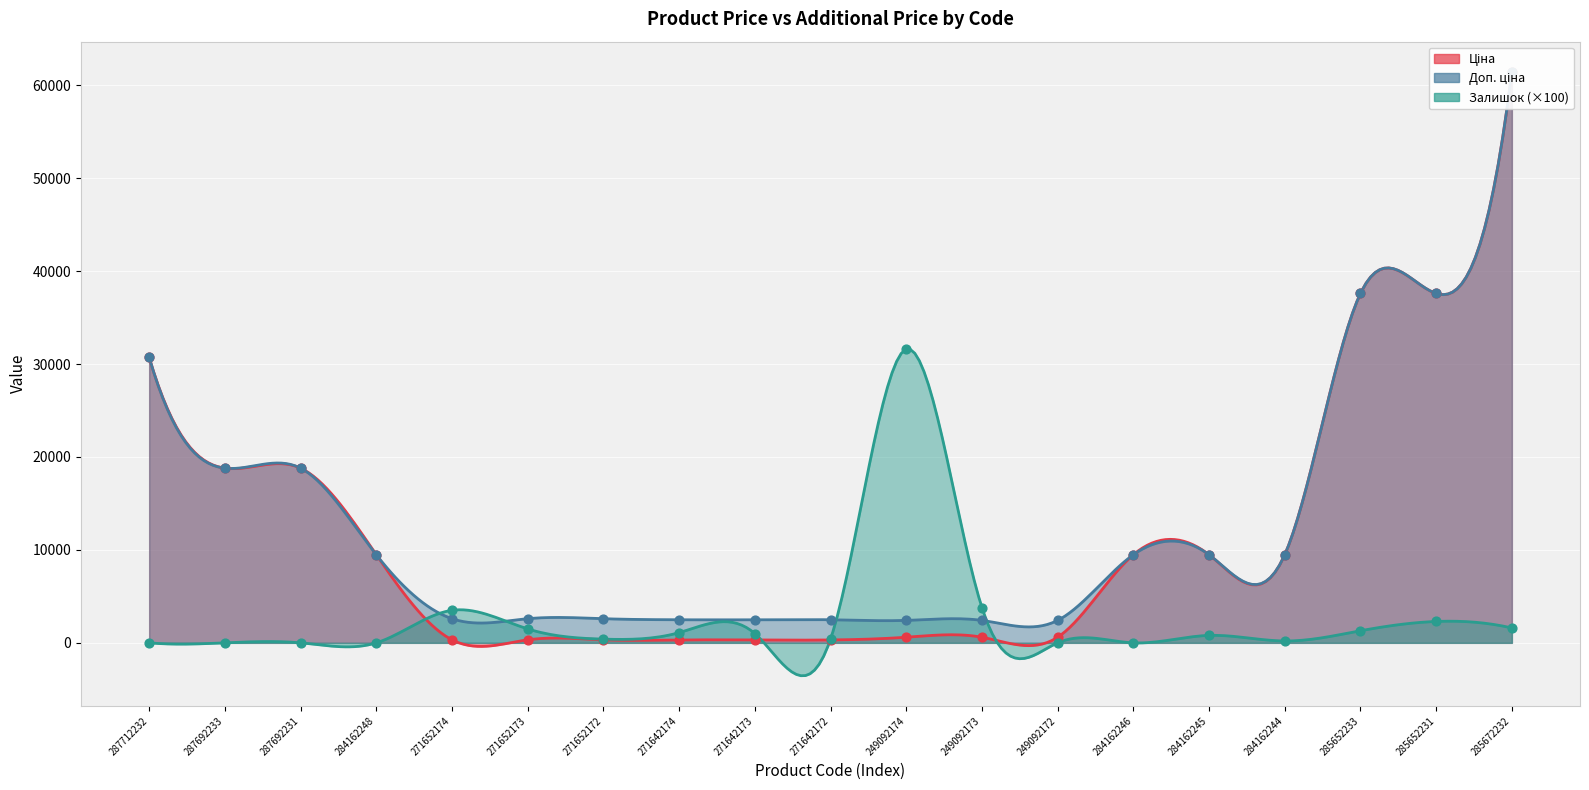

Which series reaches the minimum Y coordinate?

Залишок